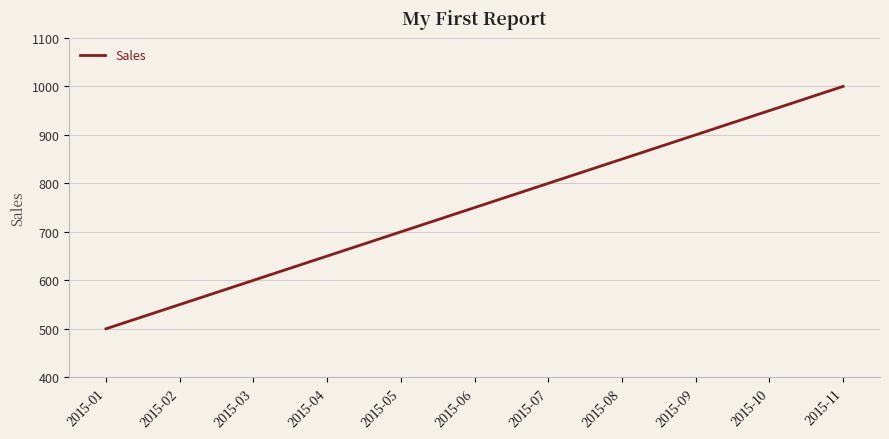

What is the sum of the values at 2015-10 and 2015-04?

1600